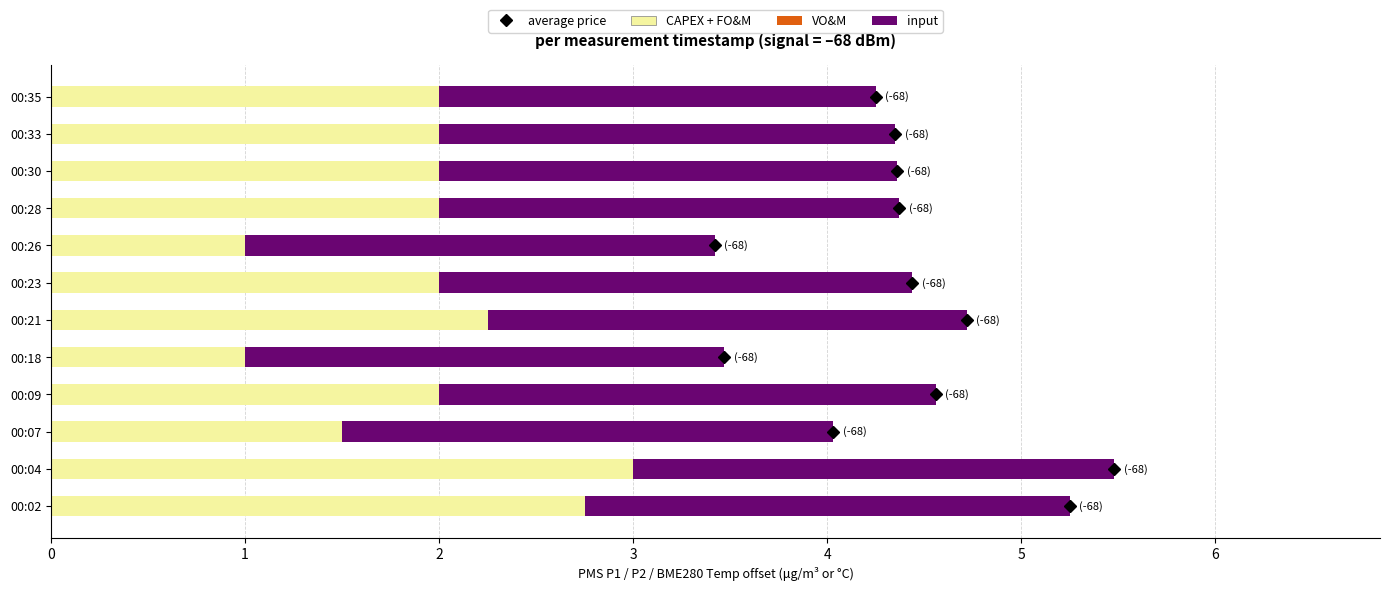

What is the average value of the CAPEX + FO&M series?

2.0